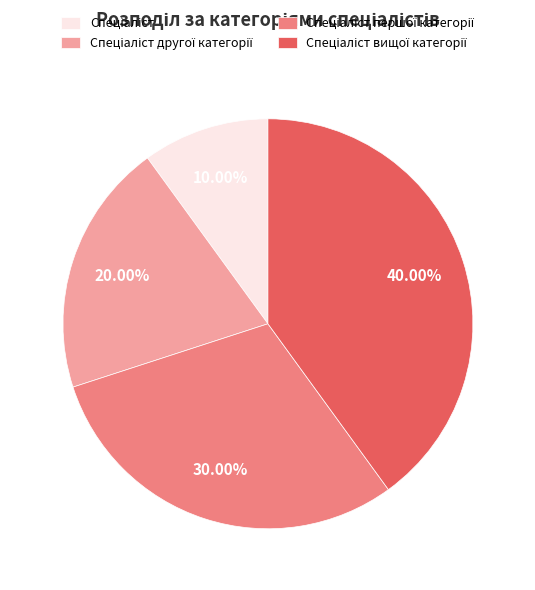

How many segments does this pie chart have?

4